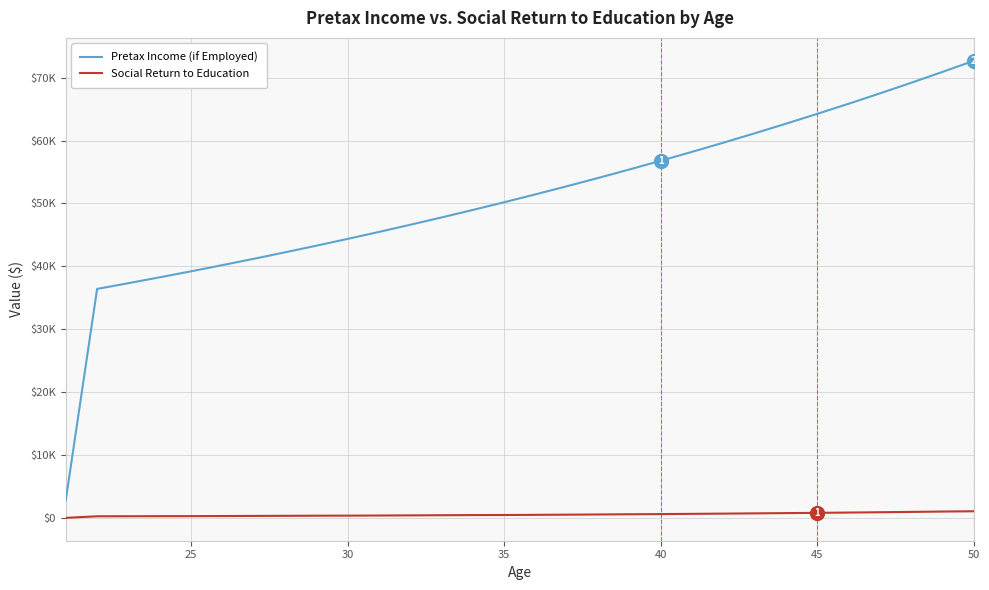

Does the chart display data point markers on the line(s)?

No